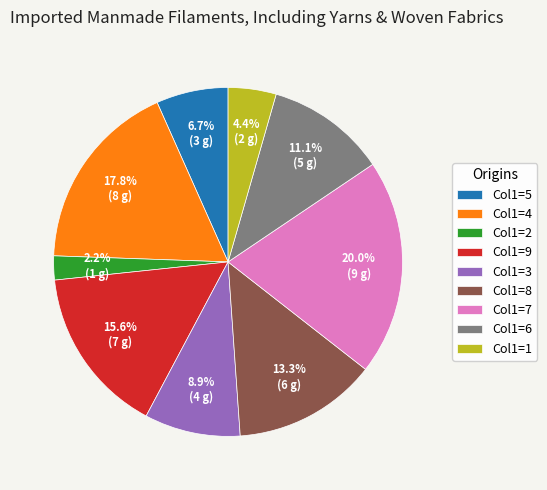

Is there any slice that represents more than half of the pie?

No